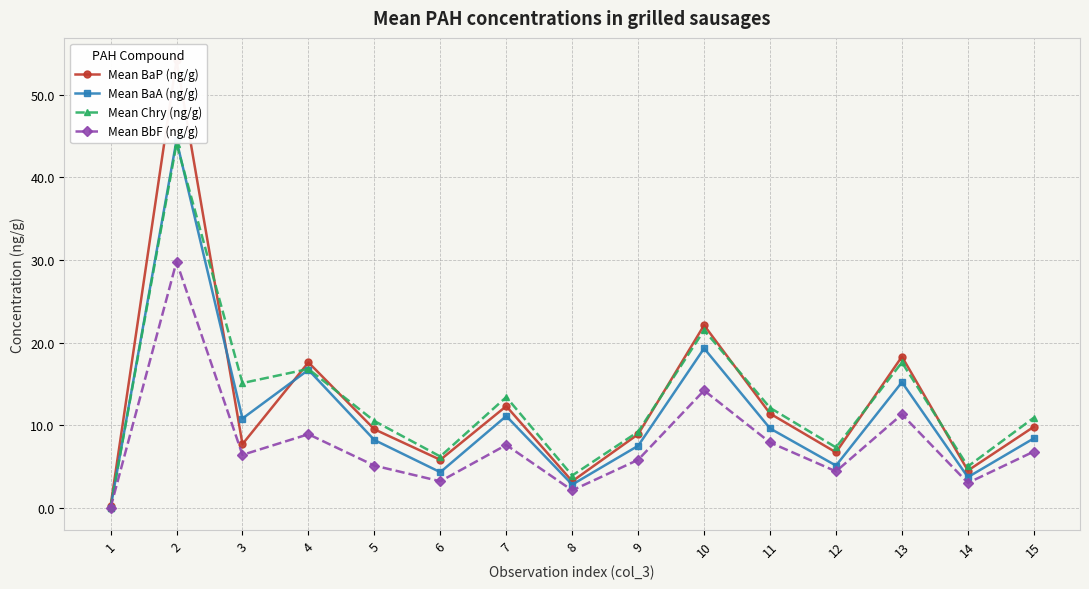

True or false: Mean BaA (ng/g) and Mean BbF (ng/g) cross at least once.

False